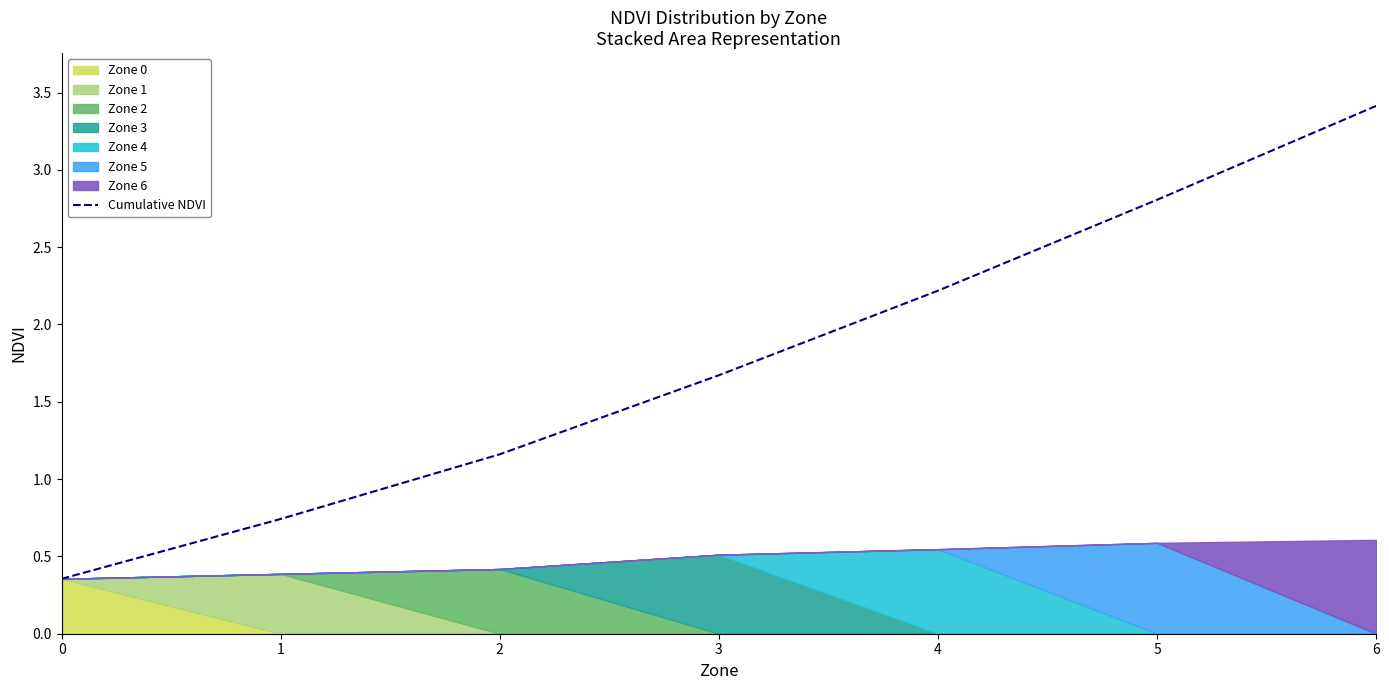

What is the sum of the values at 4 and 2?

3.4